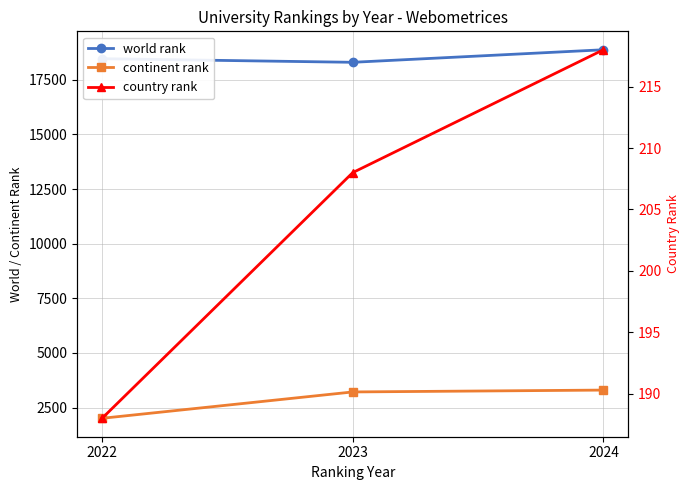

How many lines are shown in the chart?

3